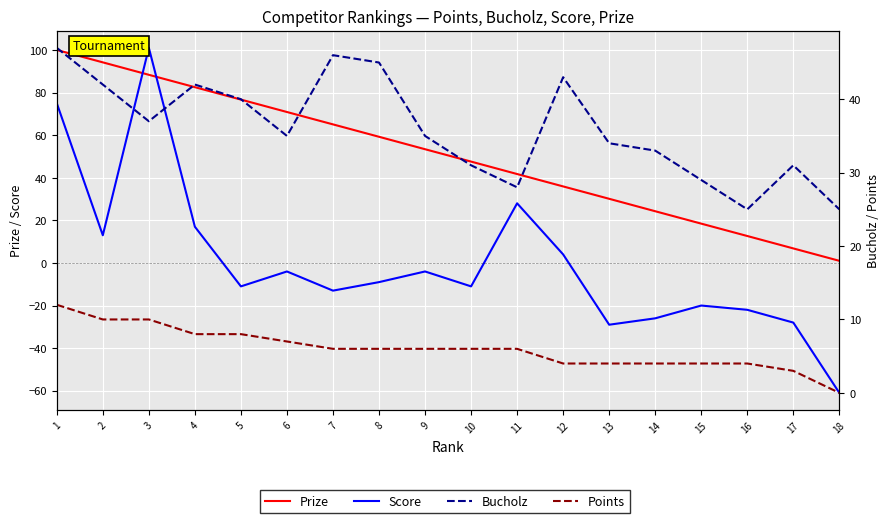

List the labels in order of Prize value, largest first.

1, 2, 3, 4, 5, 6, 7, 8, 9, 10, 11, 12, 13, 14, 15, 16, 17, 18